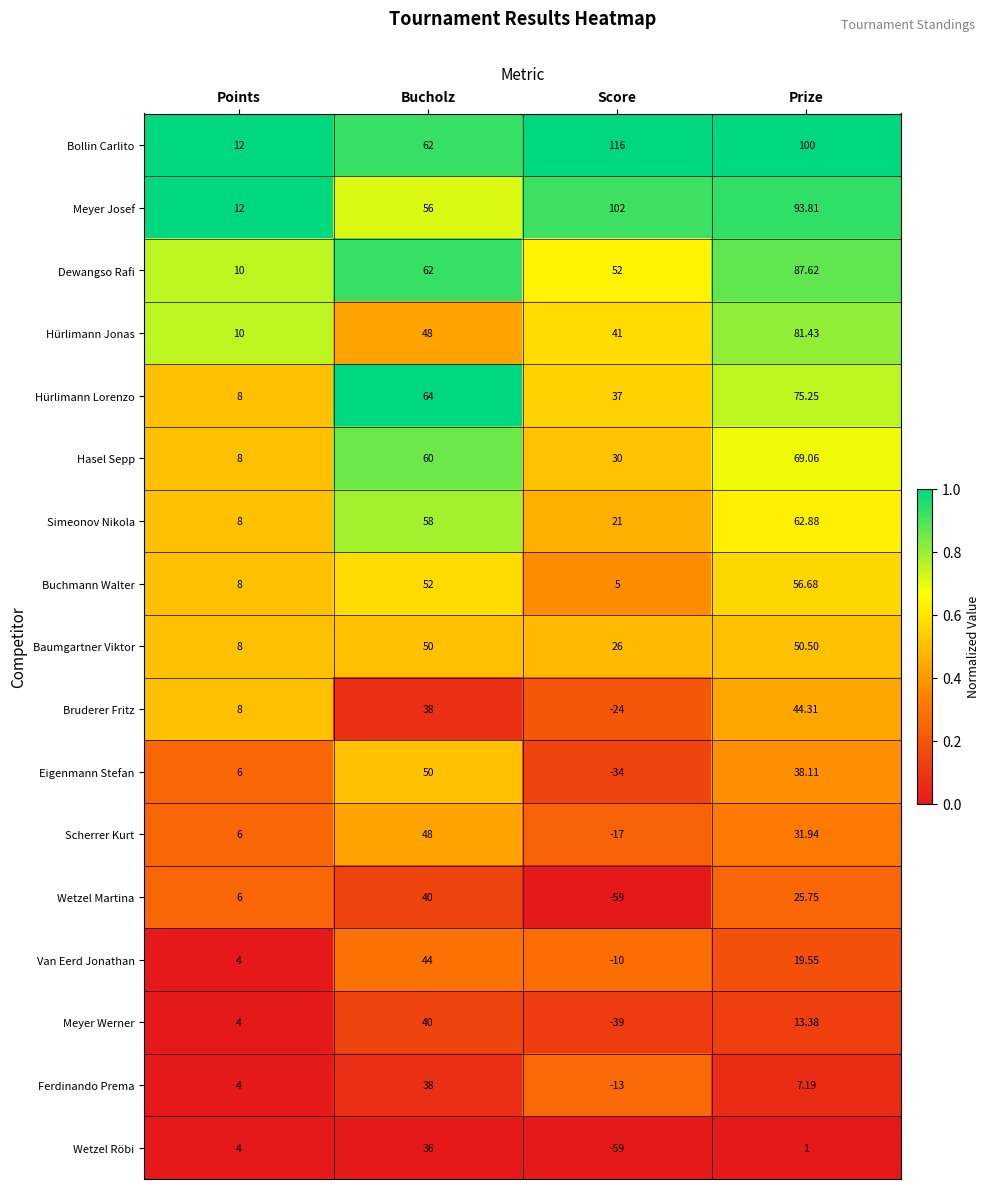

What is the greatest value displayed?

116.0